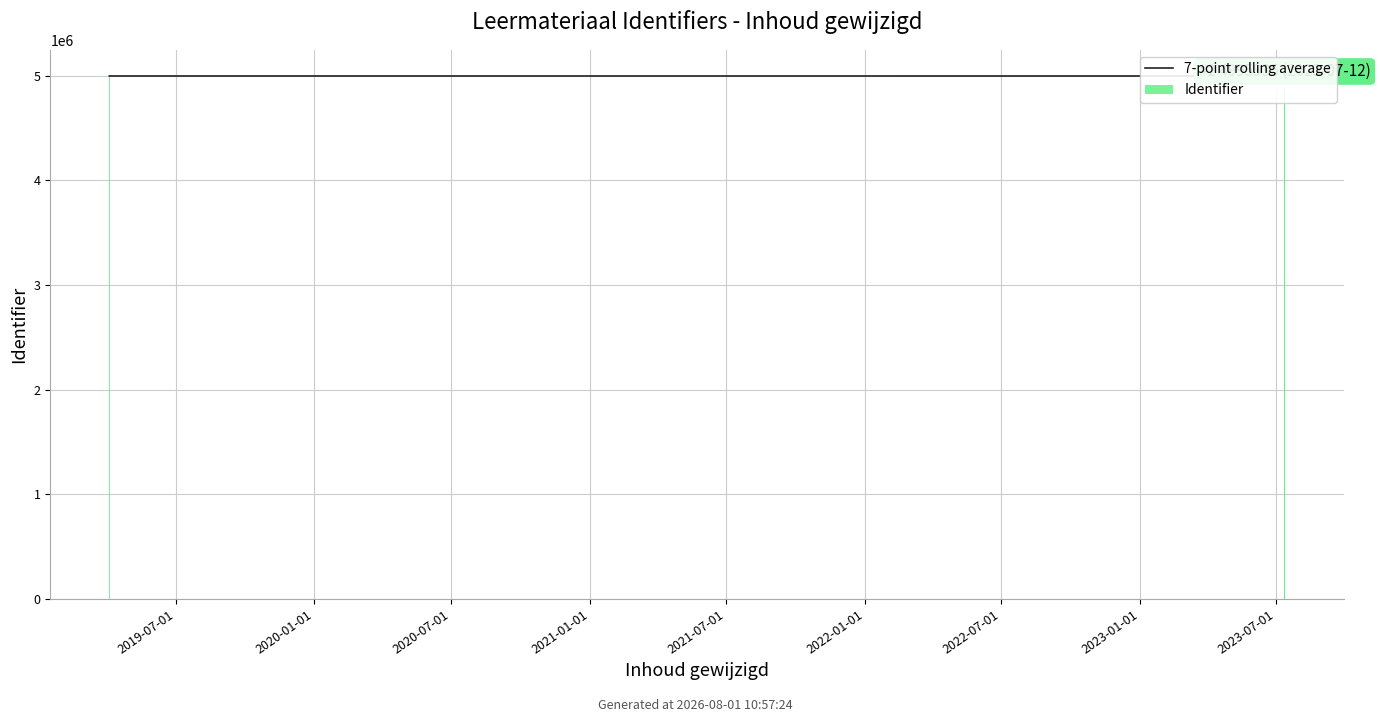

Rank the series at 2021-07-01 from lowest to highest value.

7-point rolling average, Identifier